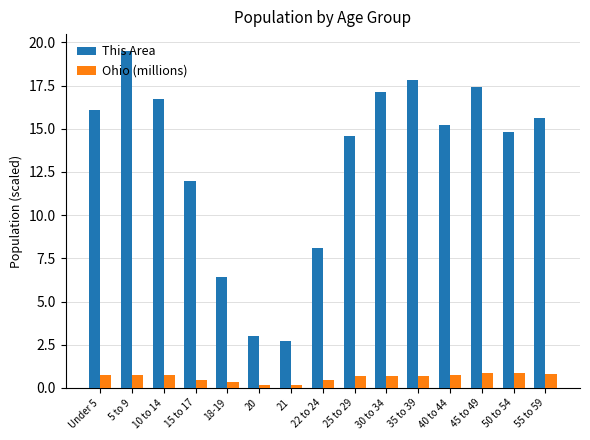

What is the difference between the second highest and second lowest values in the This Area series?

14.8